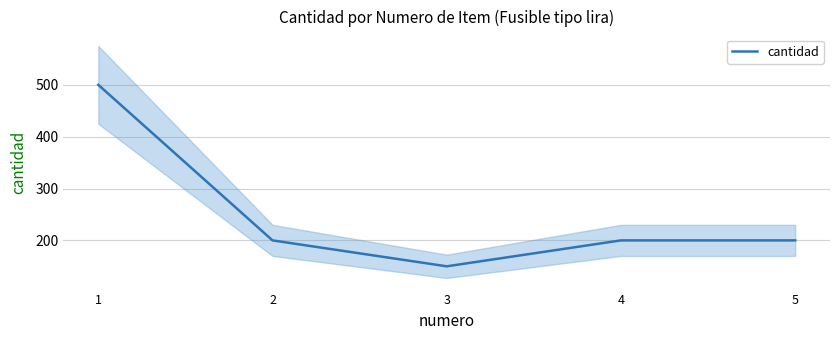

Reading left to right, list all the values displayed in this chart.

1=500	2=200	3=150	4=200	5=200